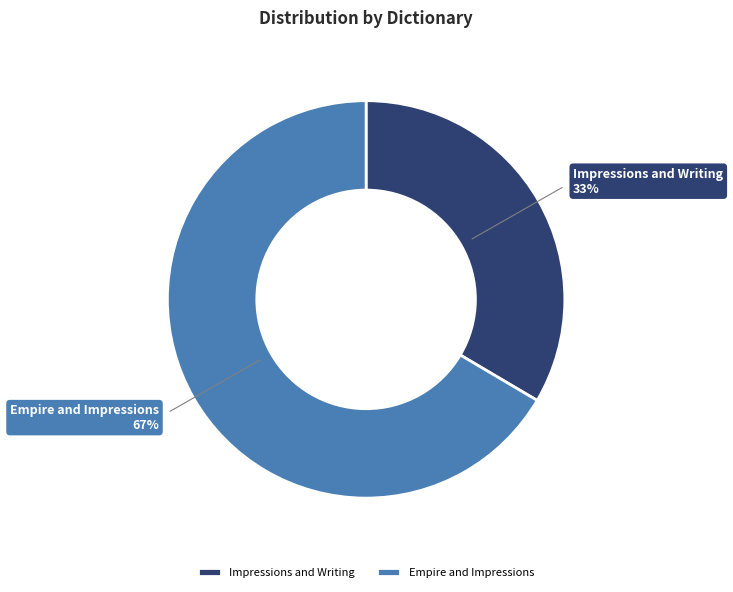

Count the number of slices in the pie.

2